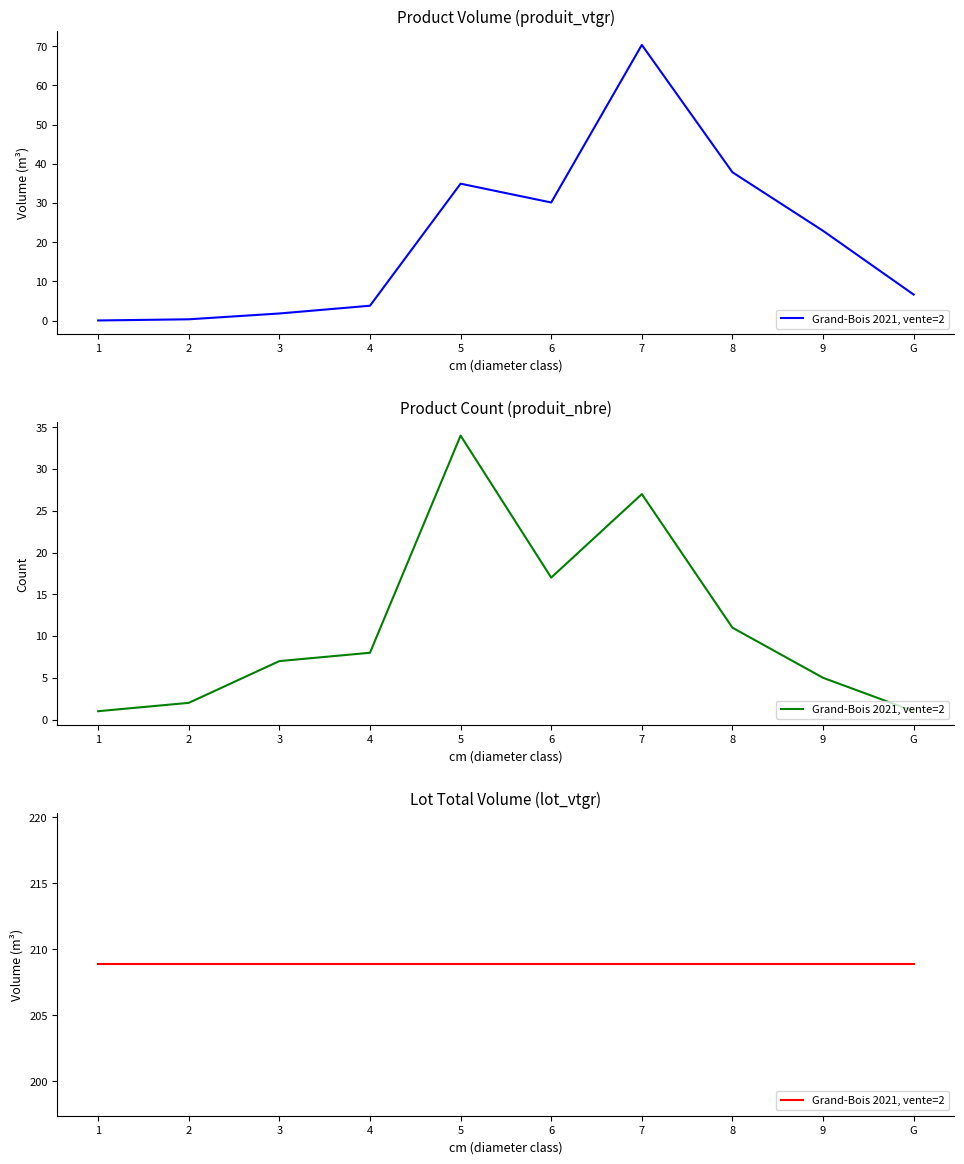

What is the label of the 8th point from the left?

8